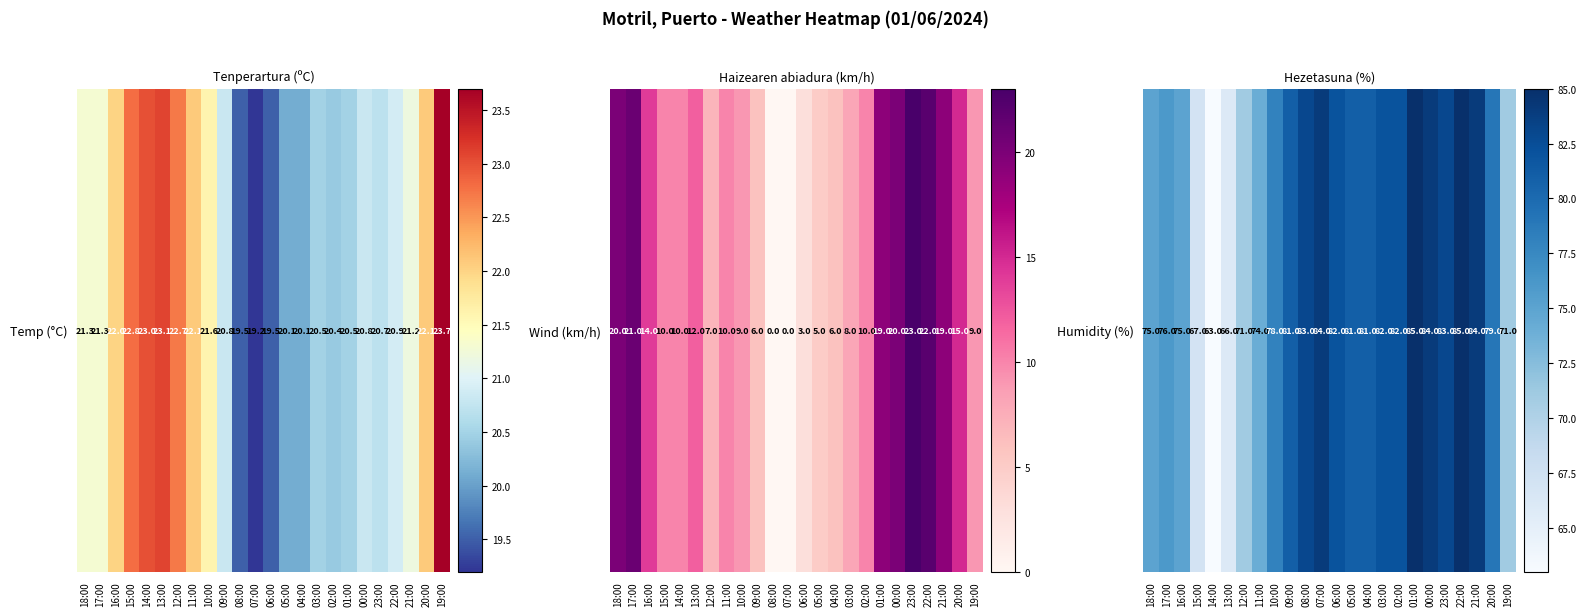

Is it true that the value at 04:00 is 49?

False